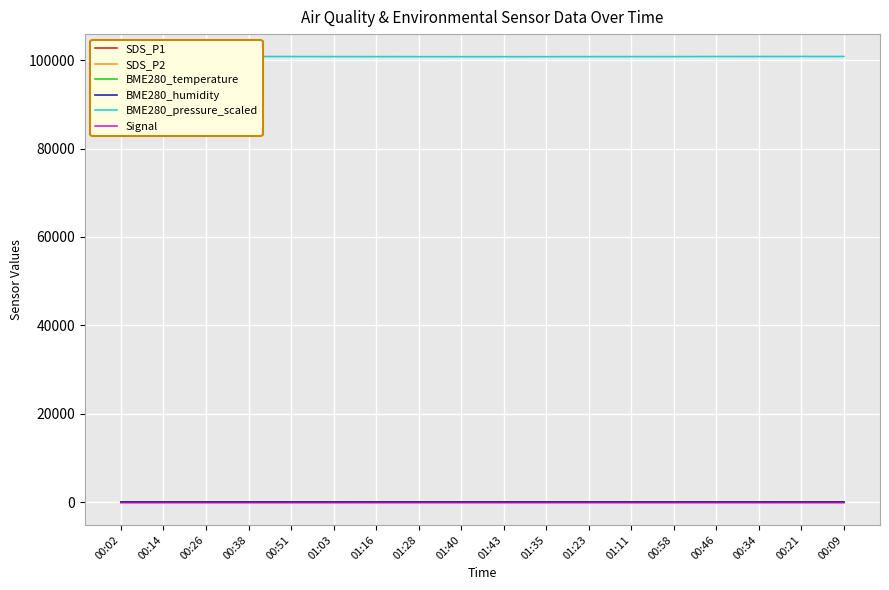

What is the average value of the BME280_humidity series?

64.5